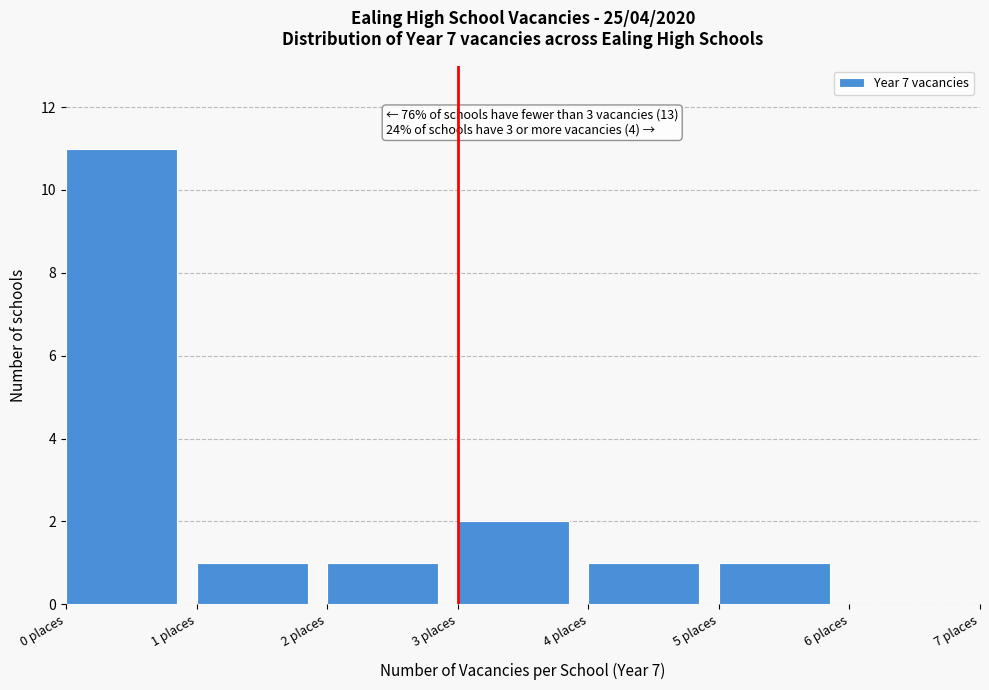

Which range on the x-axis has the tallest bar?

0 to 1